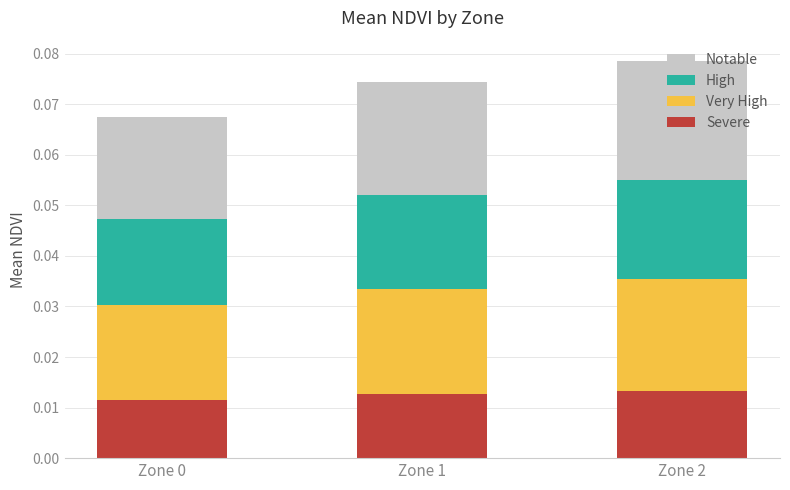

How many Severe values are between 0 and 1?

3